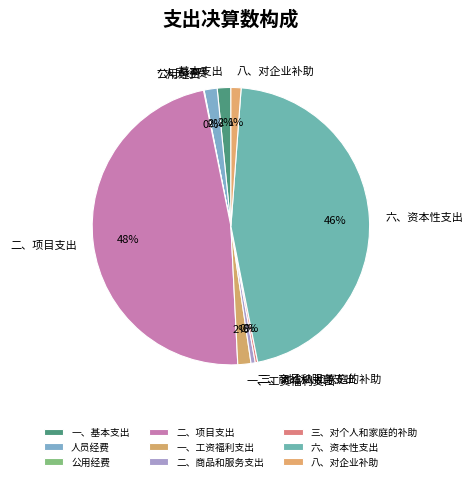

How many segments does this pie chart have?

9